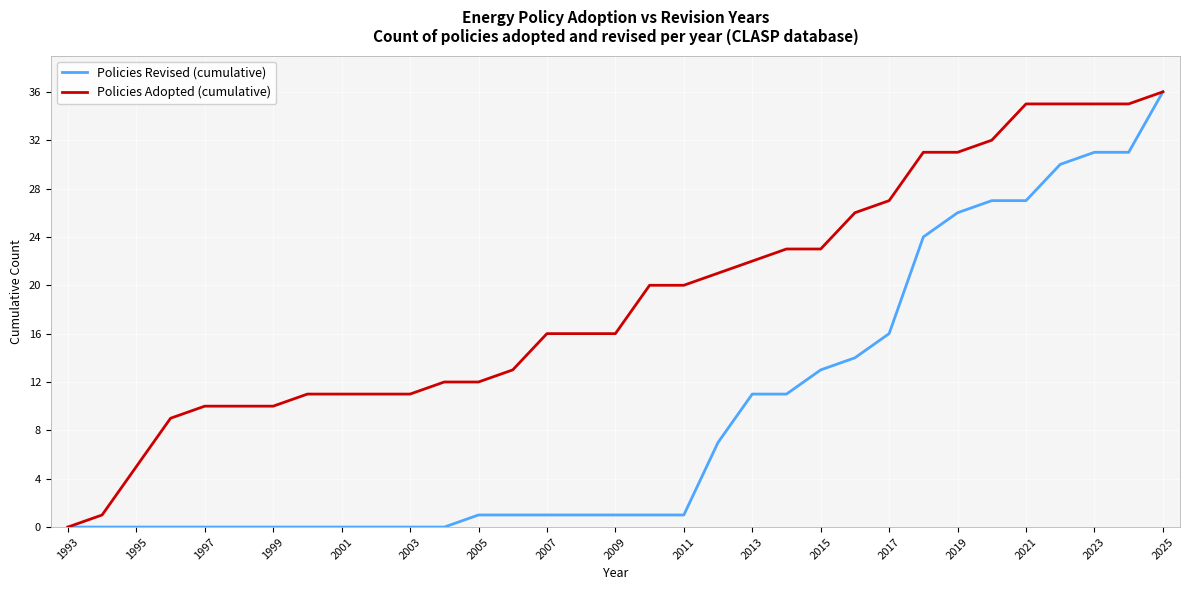

Is this an area chart (filled region under the line)?

No